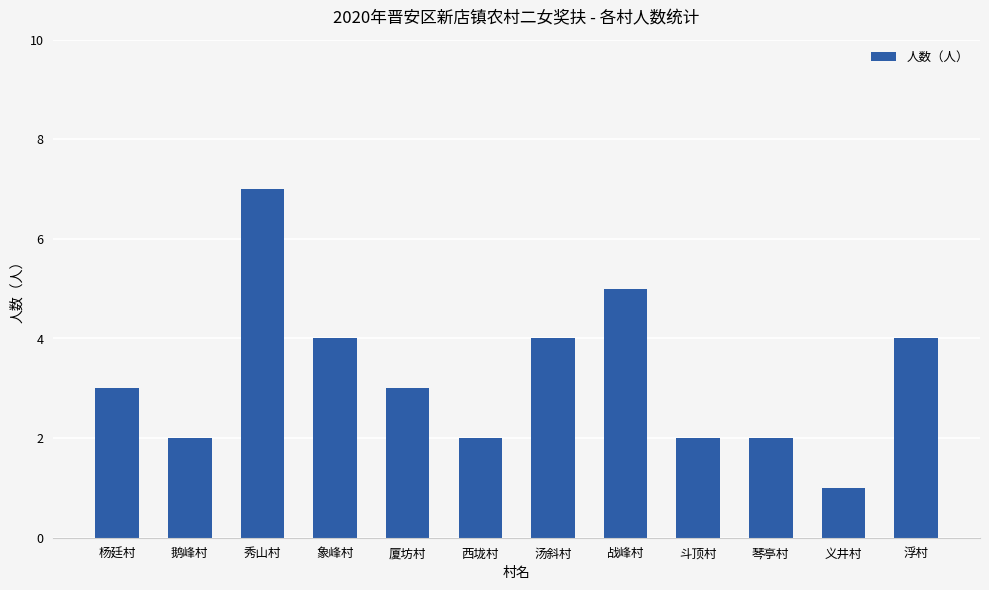

True or false: the data shows 2 at 西垅村.

True